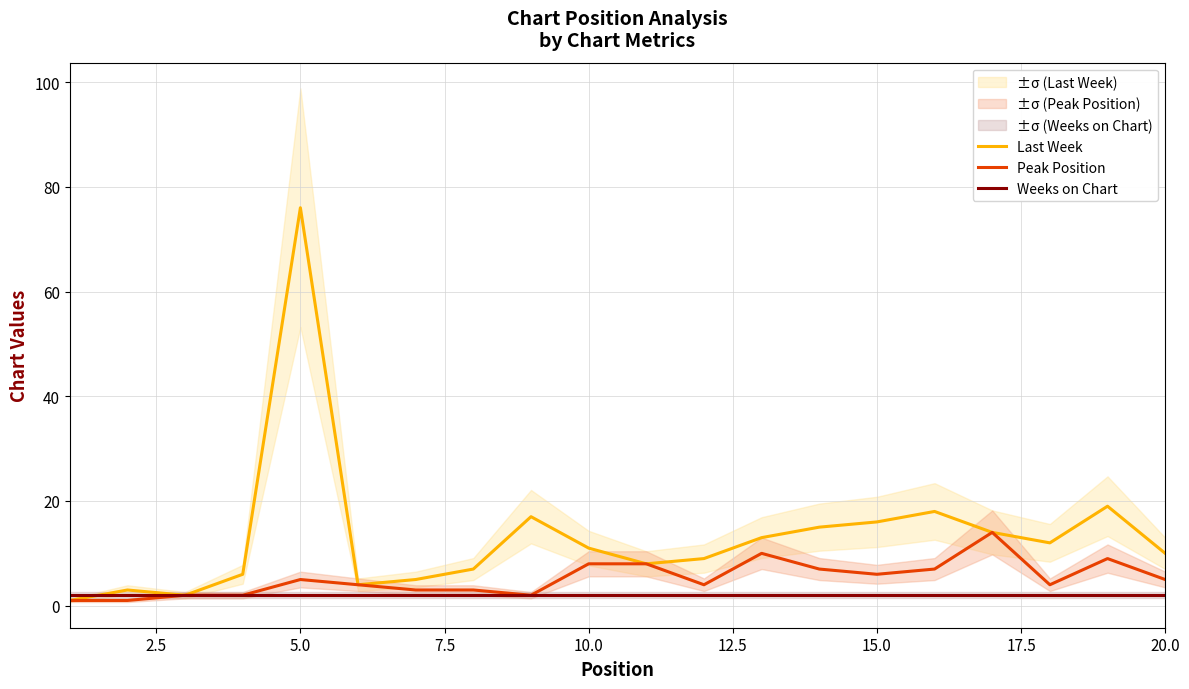

Is this an area chart (filled region under the line)?

No